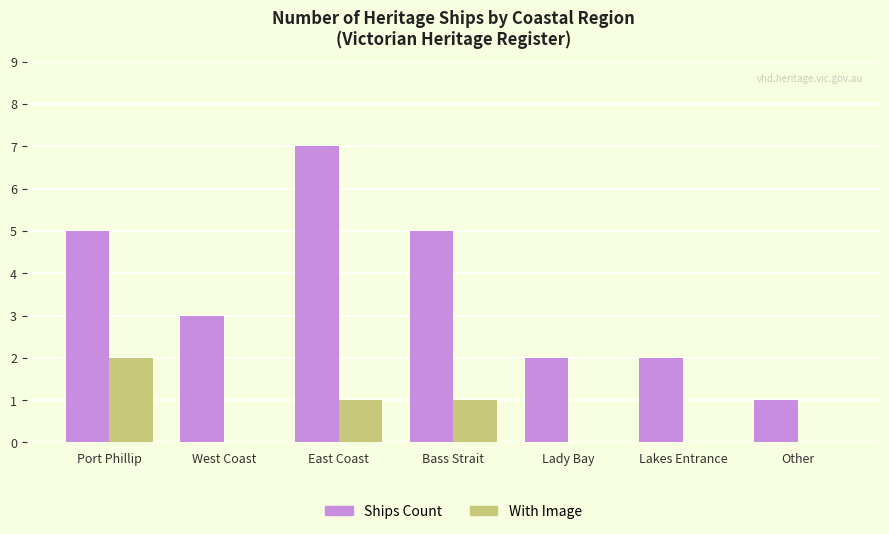

The Ships Count series shows 1 at West Coast. True or false?

False